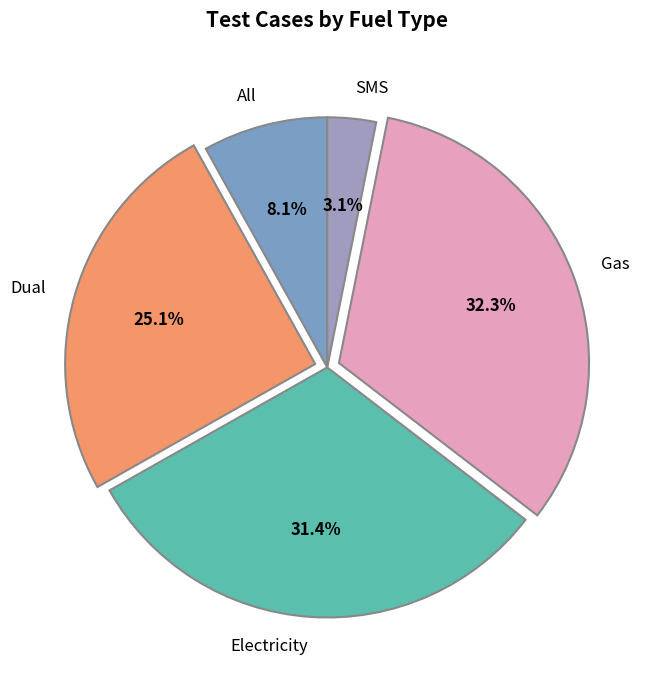

Does All account for over 50% of the chart?

No